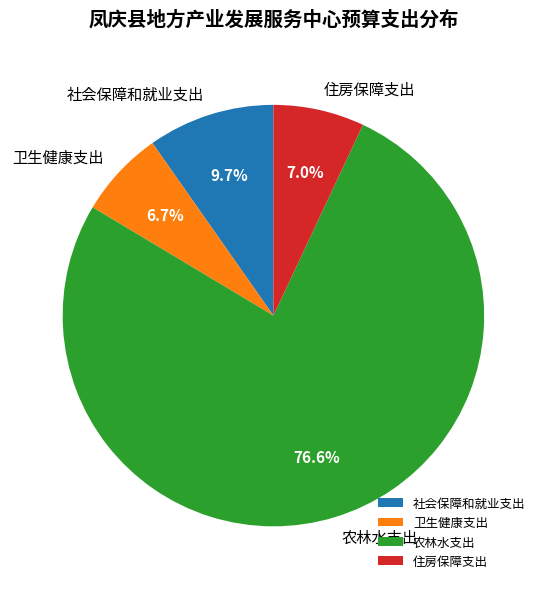

What is the largest slice in the pie chart?

农林水支出